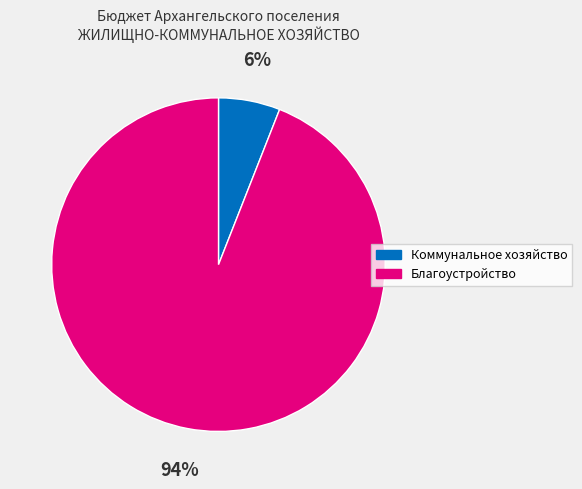

Is there a majority slice in this chart?

Yes